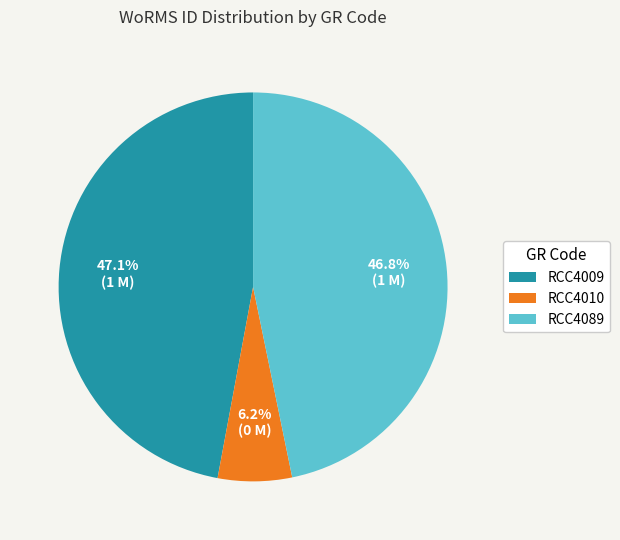

Does any single category account for the majority?

No